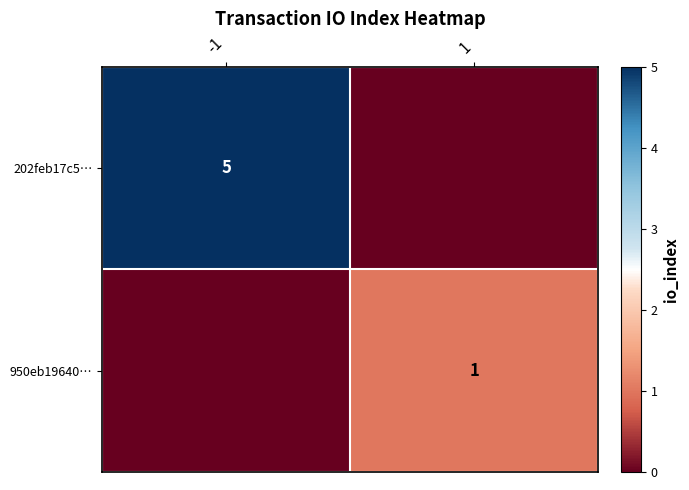

What is the maximum value shown in the chart?

5